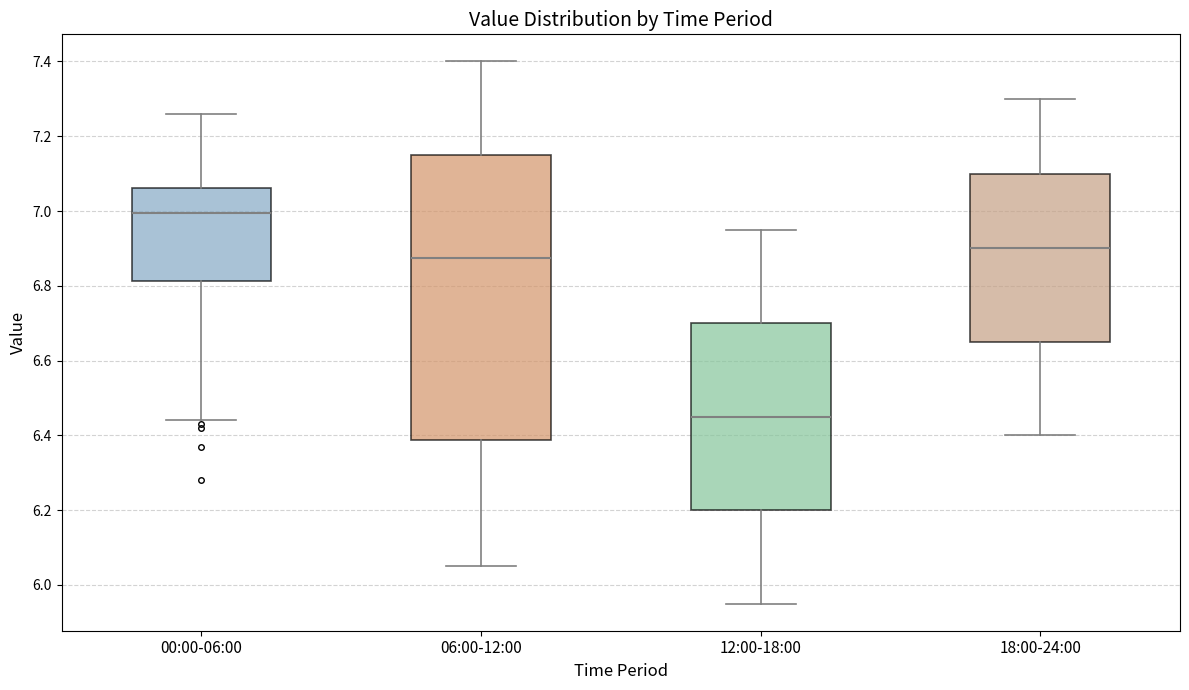

Which box's median line is the highest?

00:00-06:00